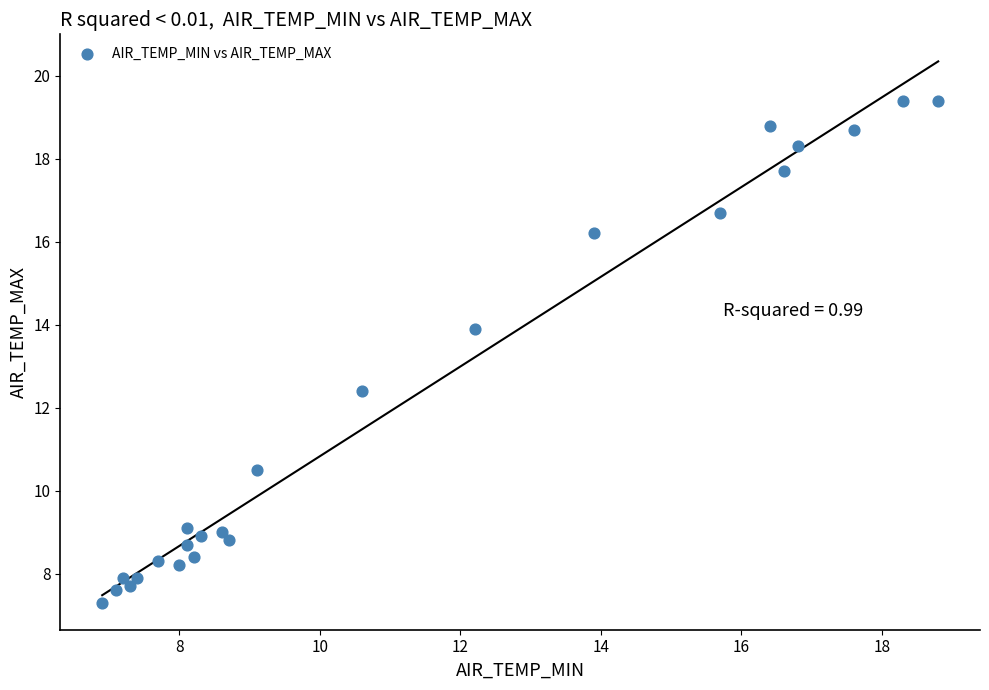

What Y value in the scatter plot is closest to 13?

12.4